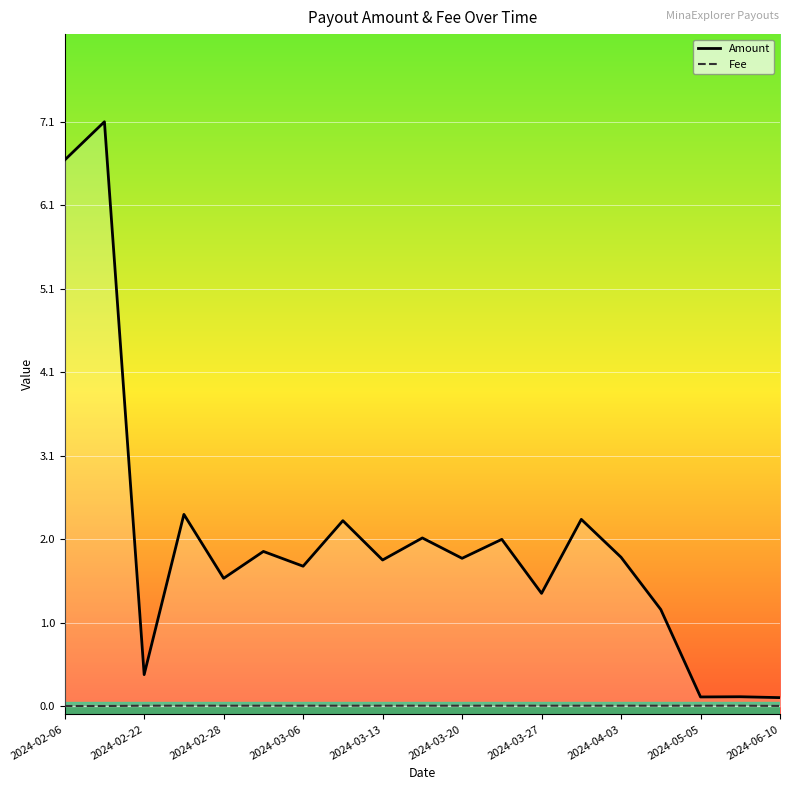

Where is Fee nearest to the value 0?

2024-02-06